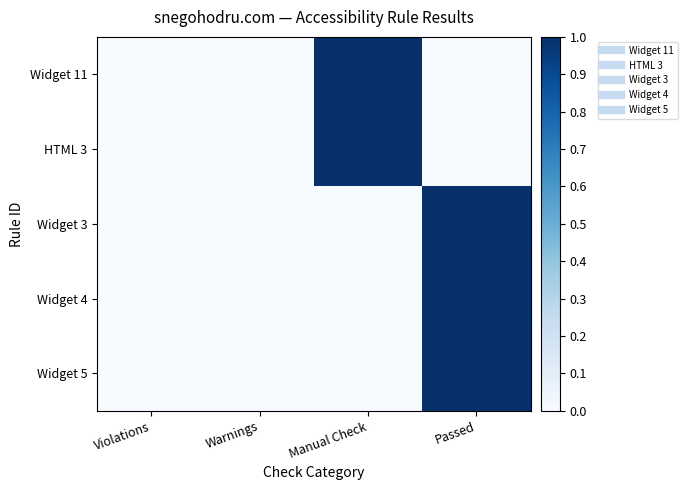

What is the total value across all series at Passed?

3